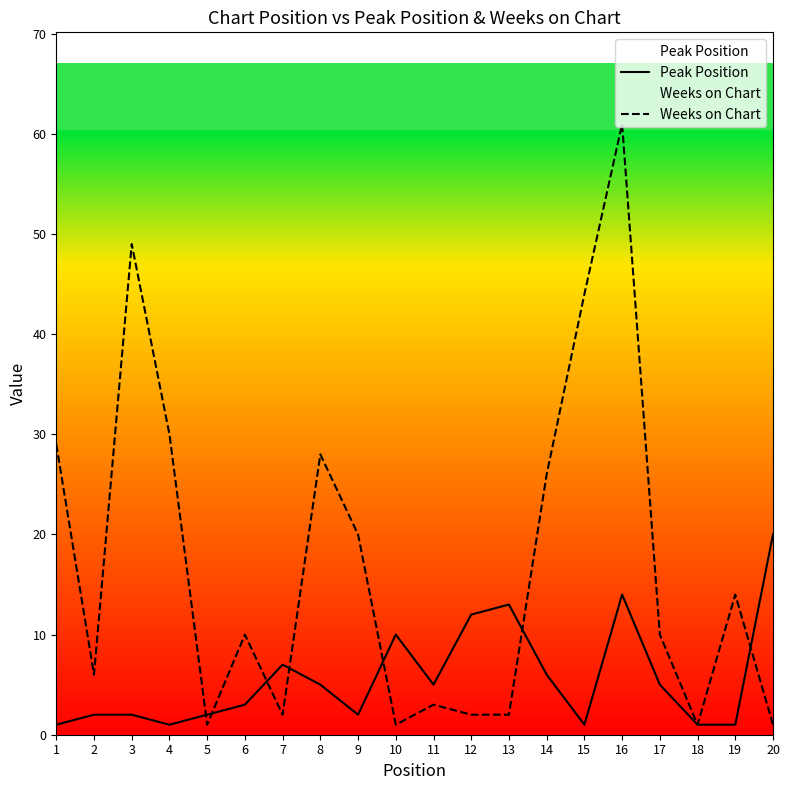

Between 5 and 6, which is larger?

6